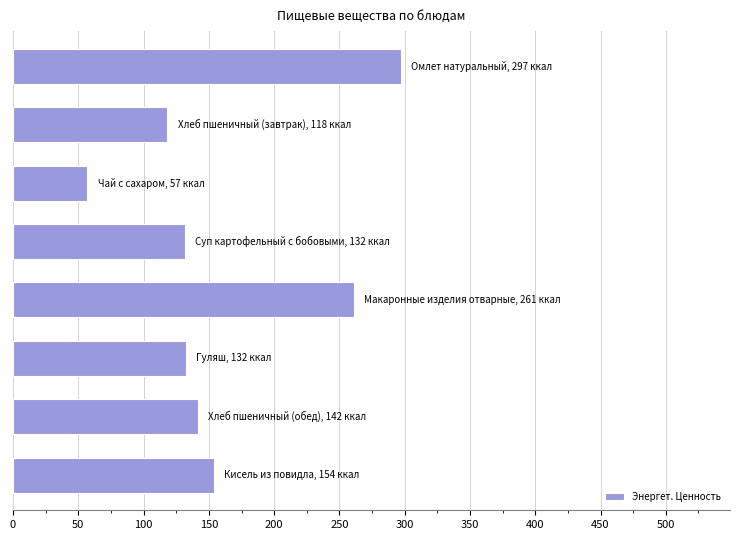

What is the average value?

161.4